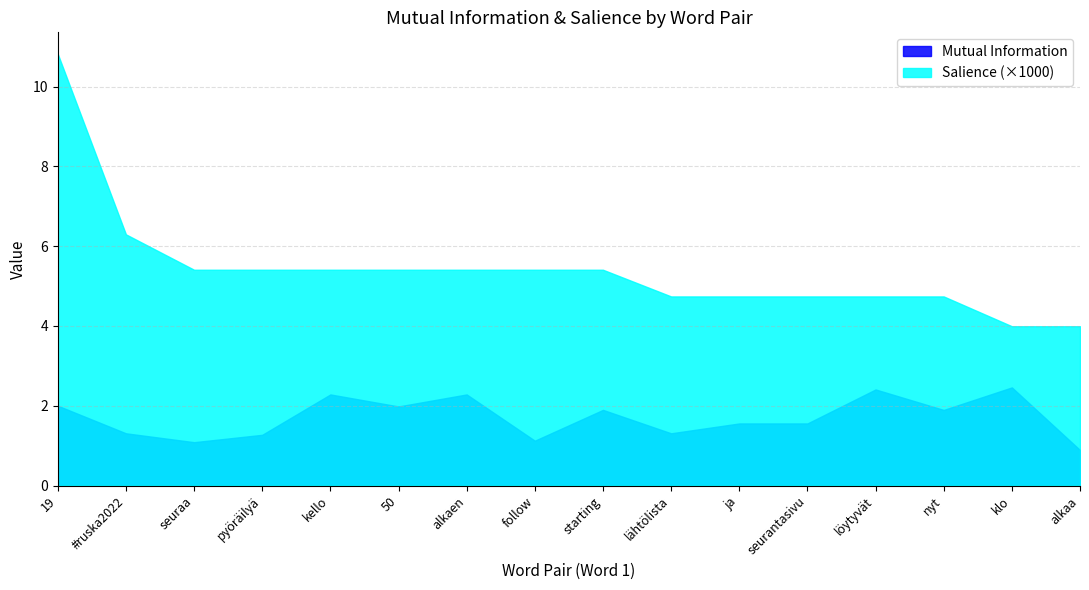

What is the difference between the maximum and minimum values in the Salience (×1000) series?

6.8